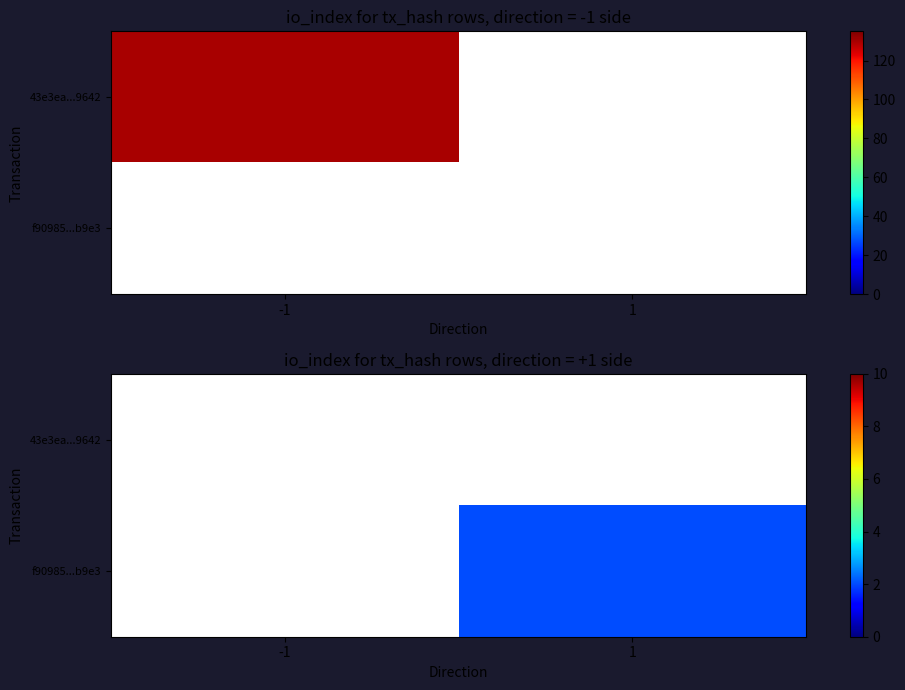

List the labels in order of 43e3ea...9642 value, smallest first.

-1, 1